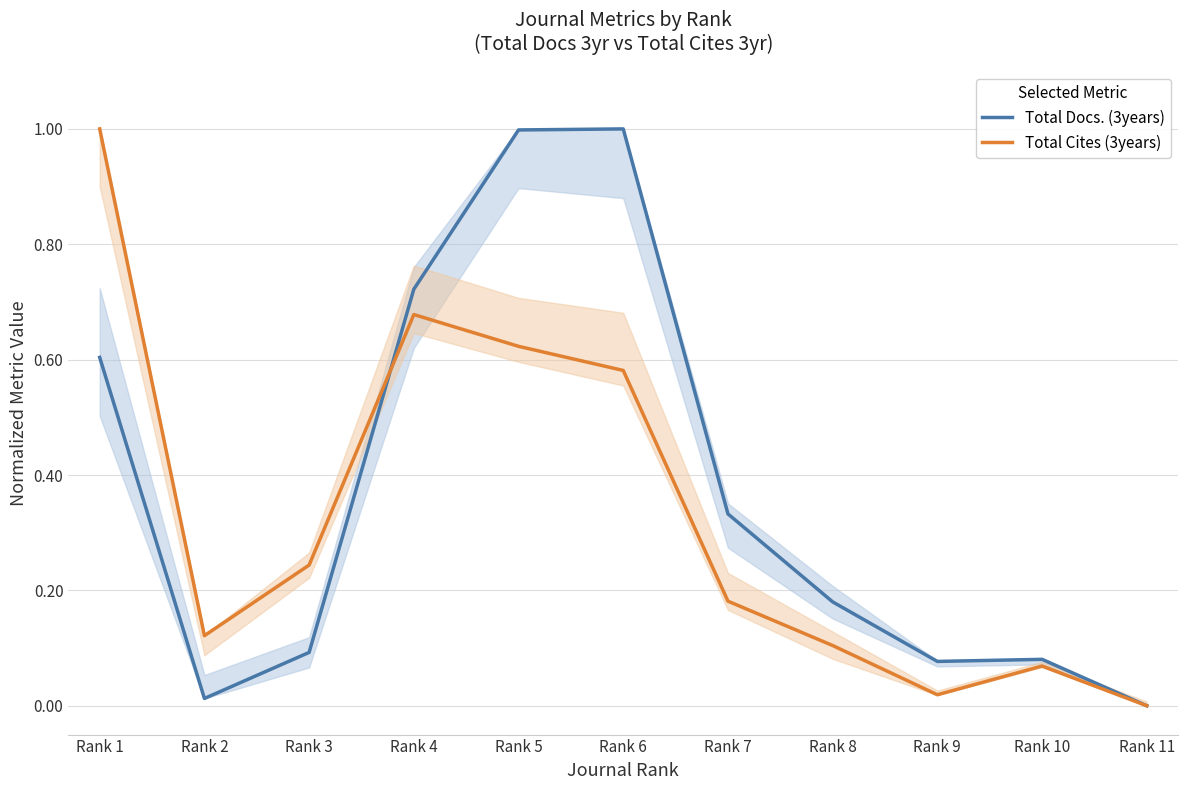

Where do Total Docs. (3years) and Total Cites (3years) first cross each other?

Rank 3 and Rank 4